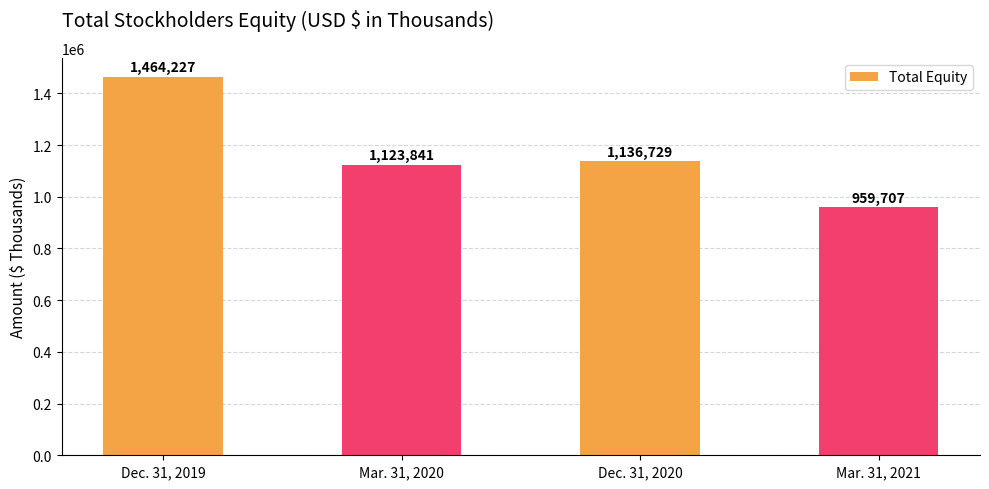

What is the change in value from Dec. 31, 2019 to Dec. 31, 2020?

-327498